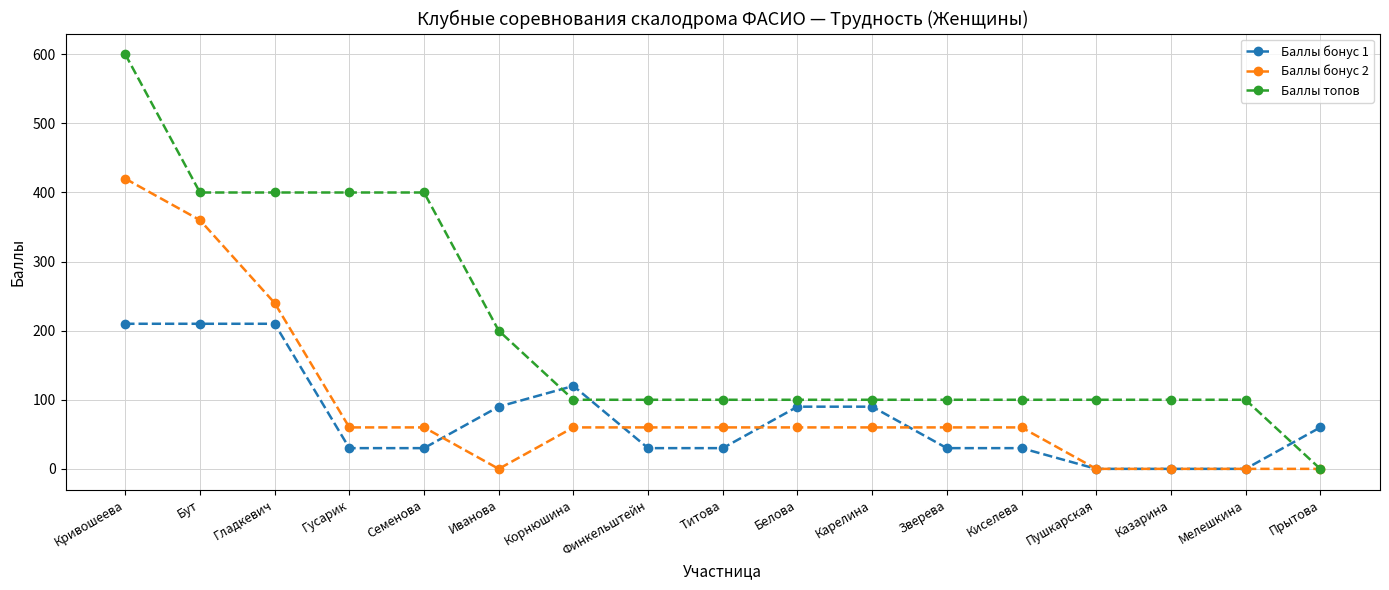

After their last crossing, which series has the higher values: Баллы бонус 1 or Баллы топов?

Баллы бонус 1